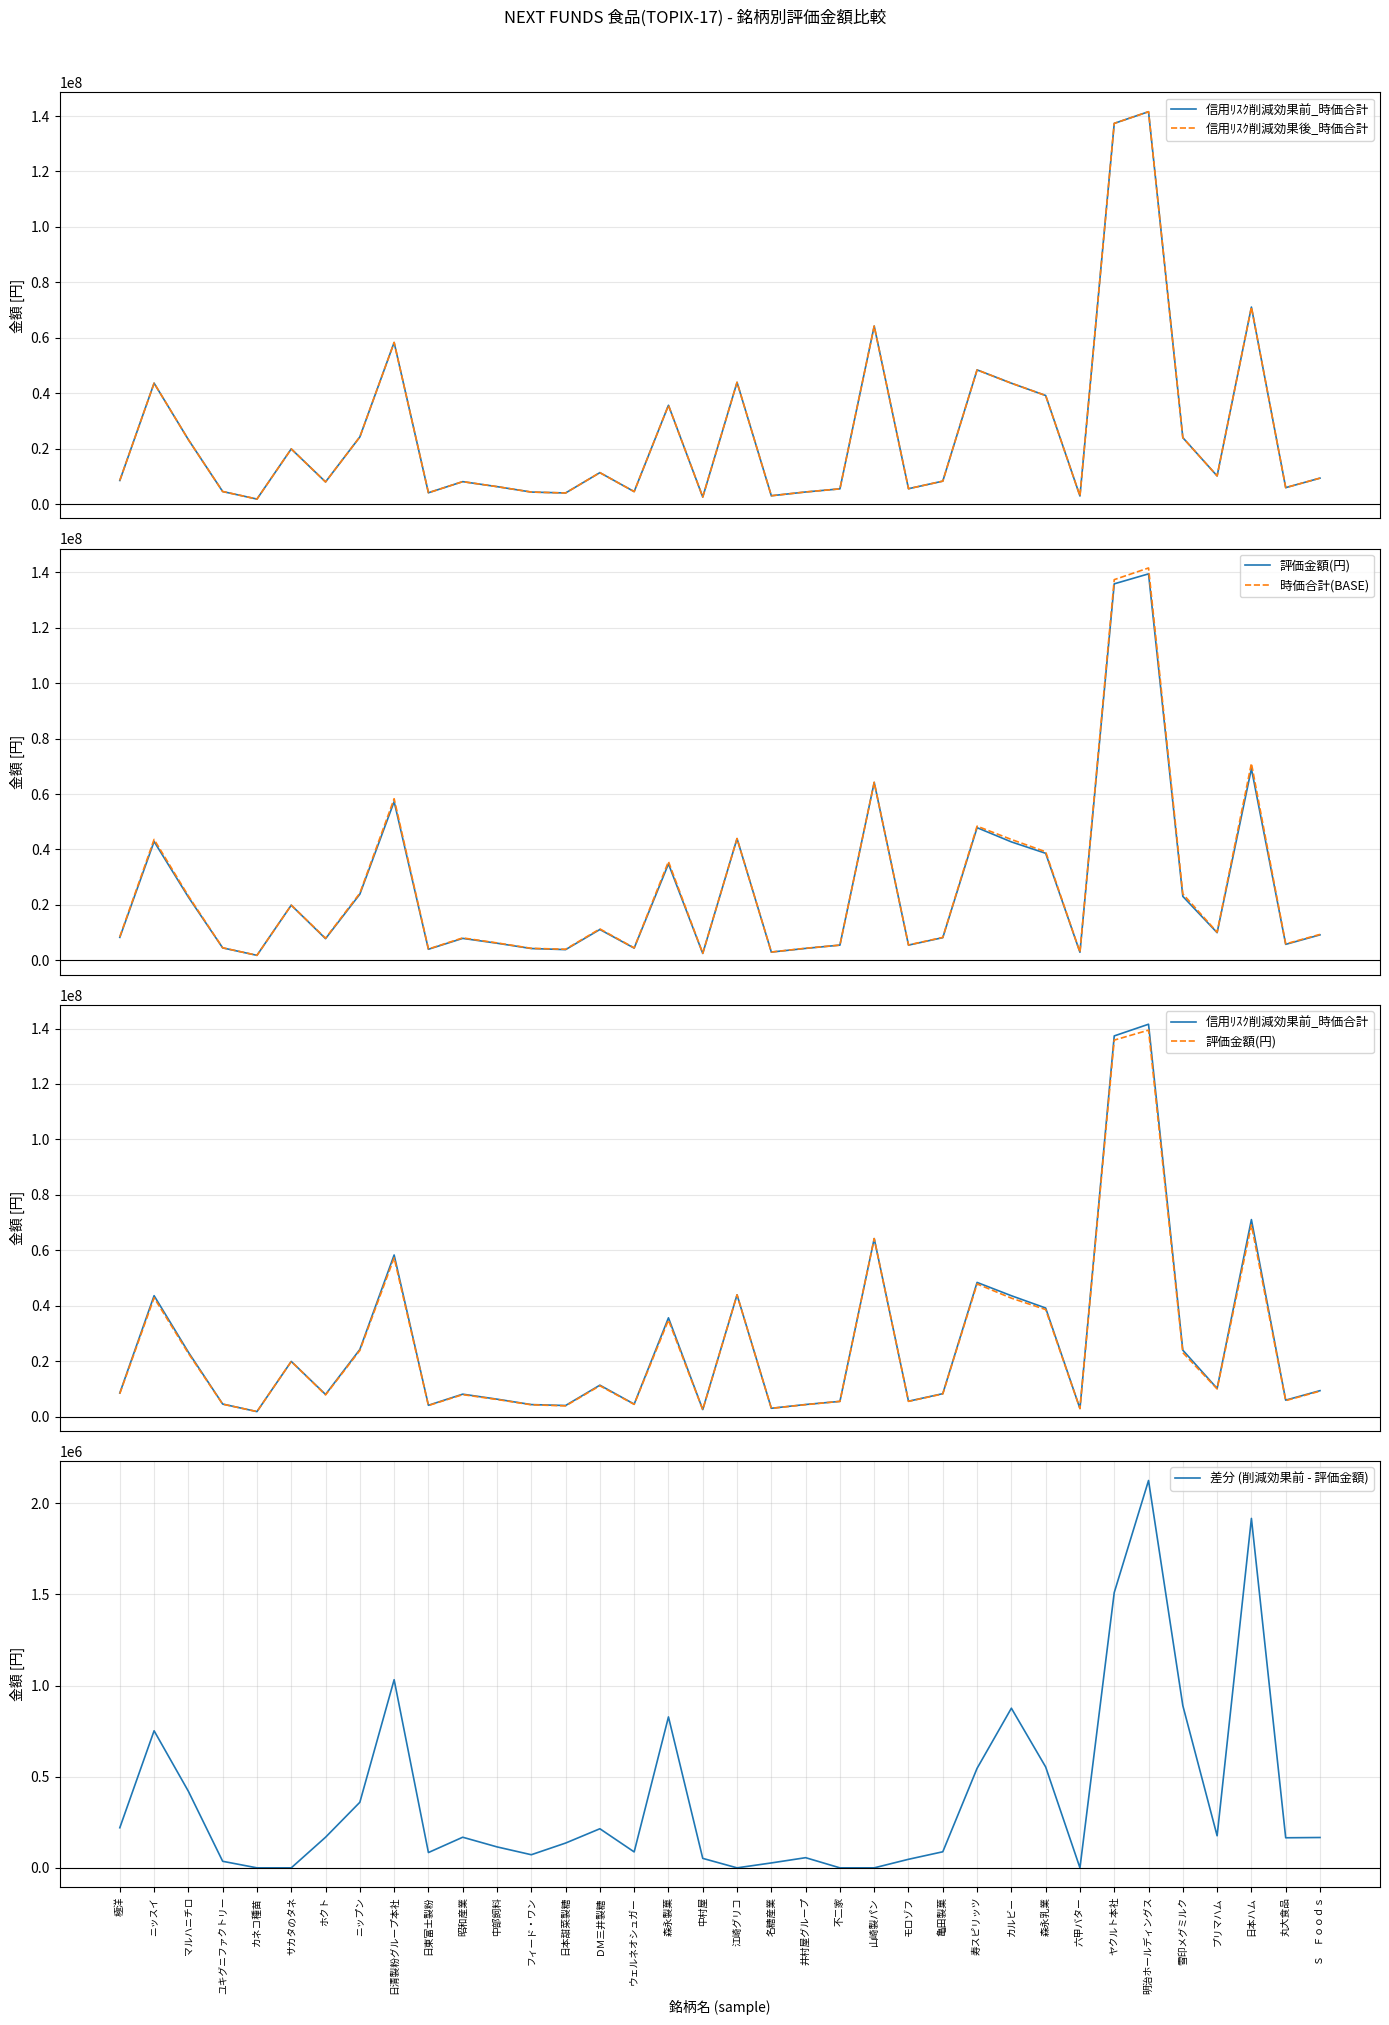

At which category is the sum across all series the highest?

明治ホールディングス